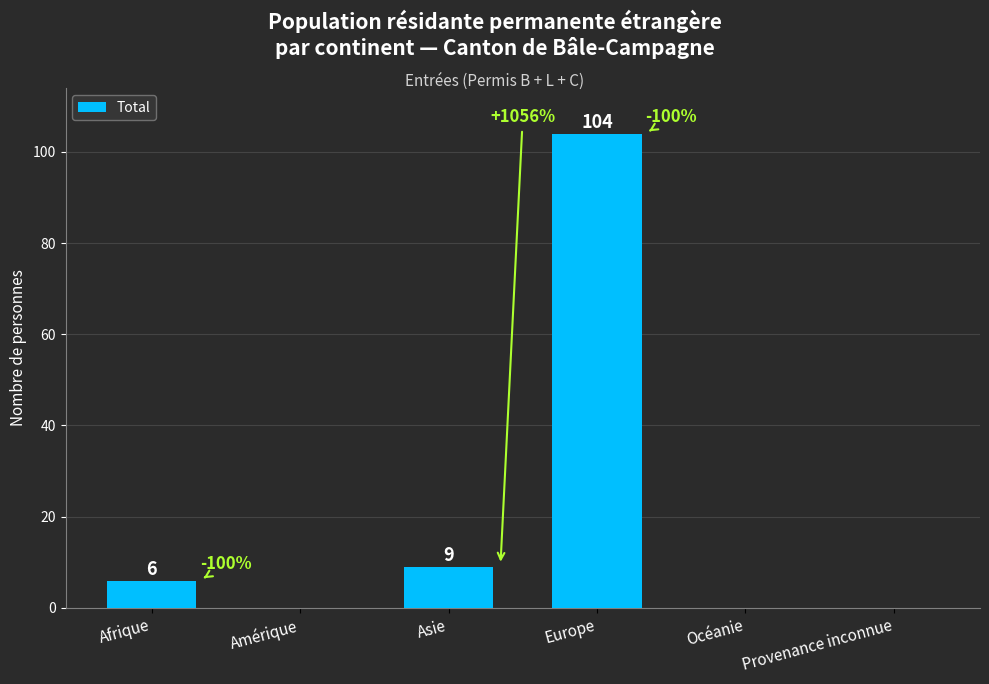

Reading left to right, list all the values displayed in this chart.

Afrique=6	Amérique=0	Asie=9	Europe=104	Océanie=0	Provenance inconnue=0